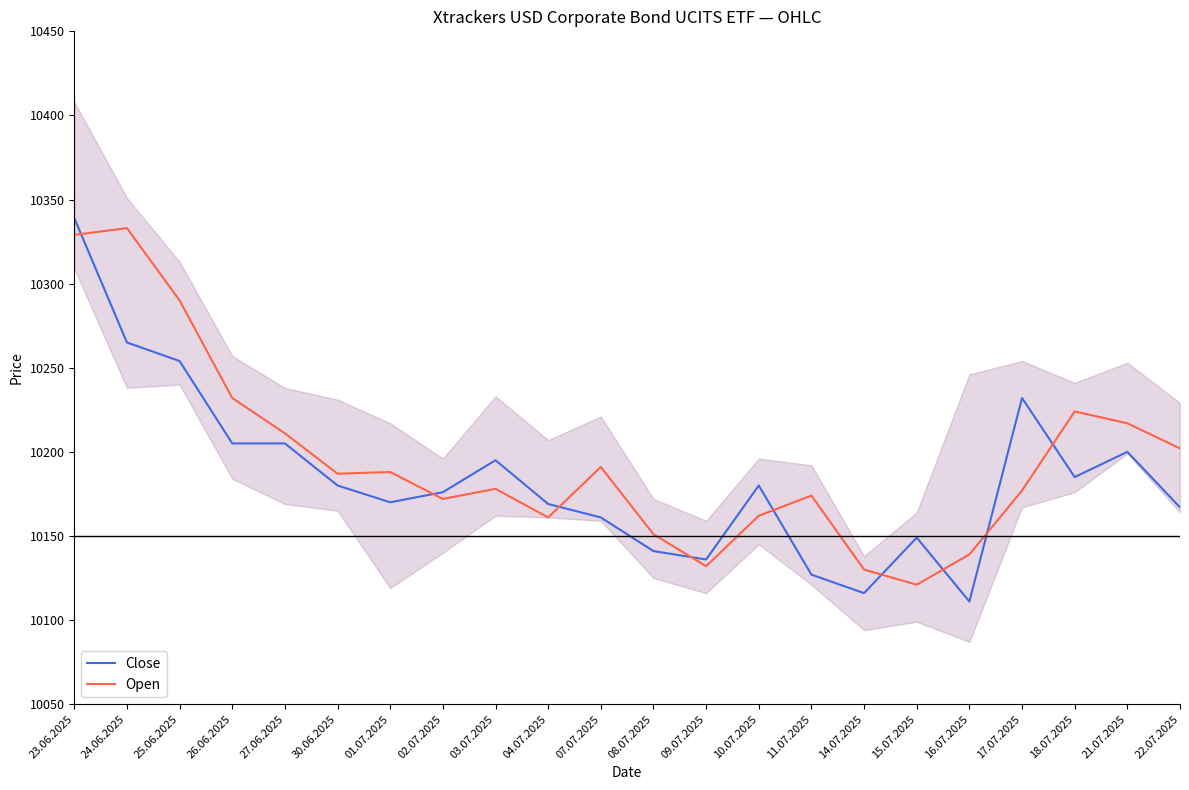

At which label is Open closest to 10227?

18.07.2025